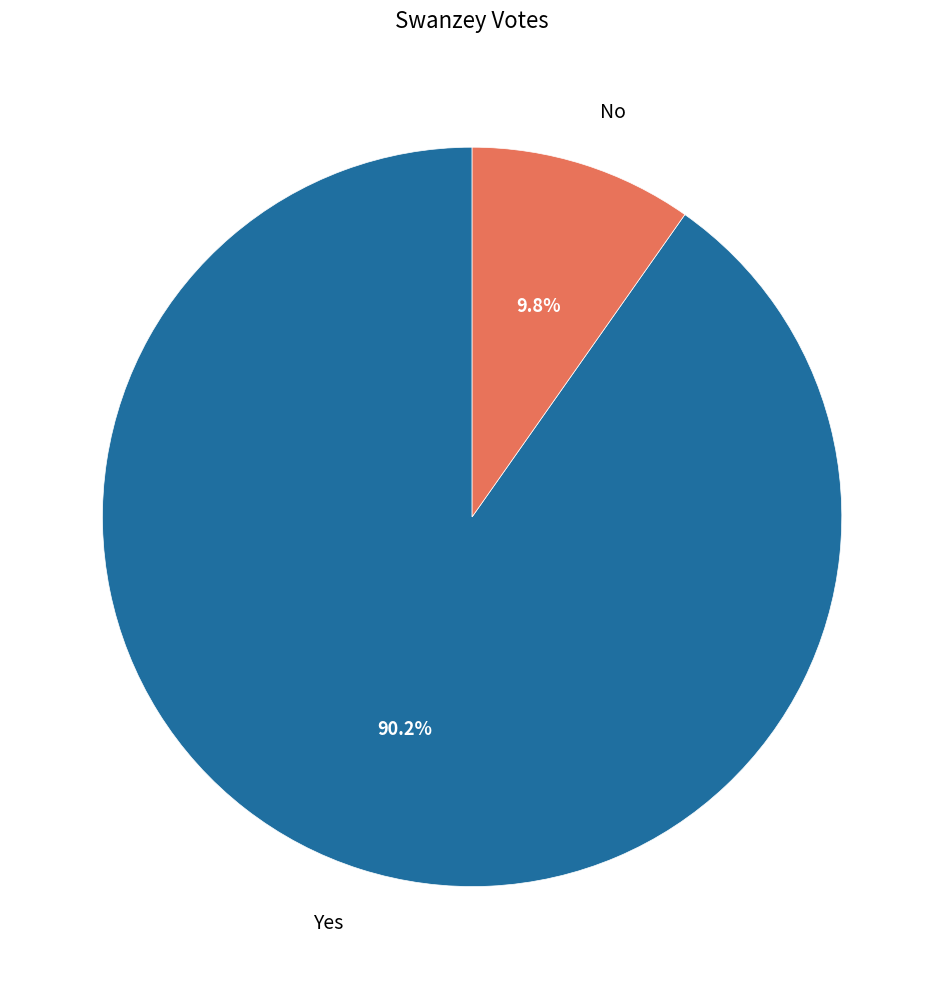

Does No represent more than half of the total?

No